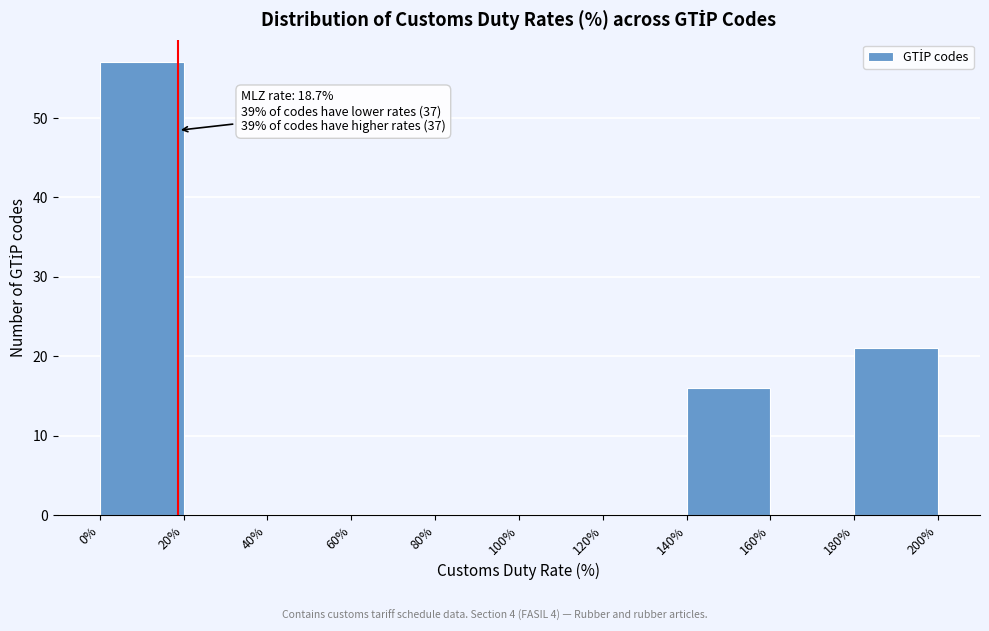

Which range on the x-axis has the tallest bar?

0% to 20%